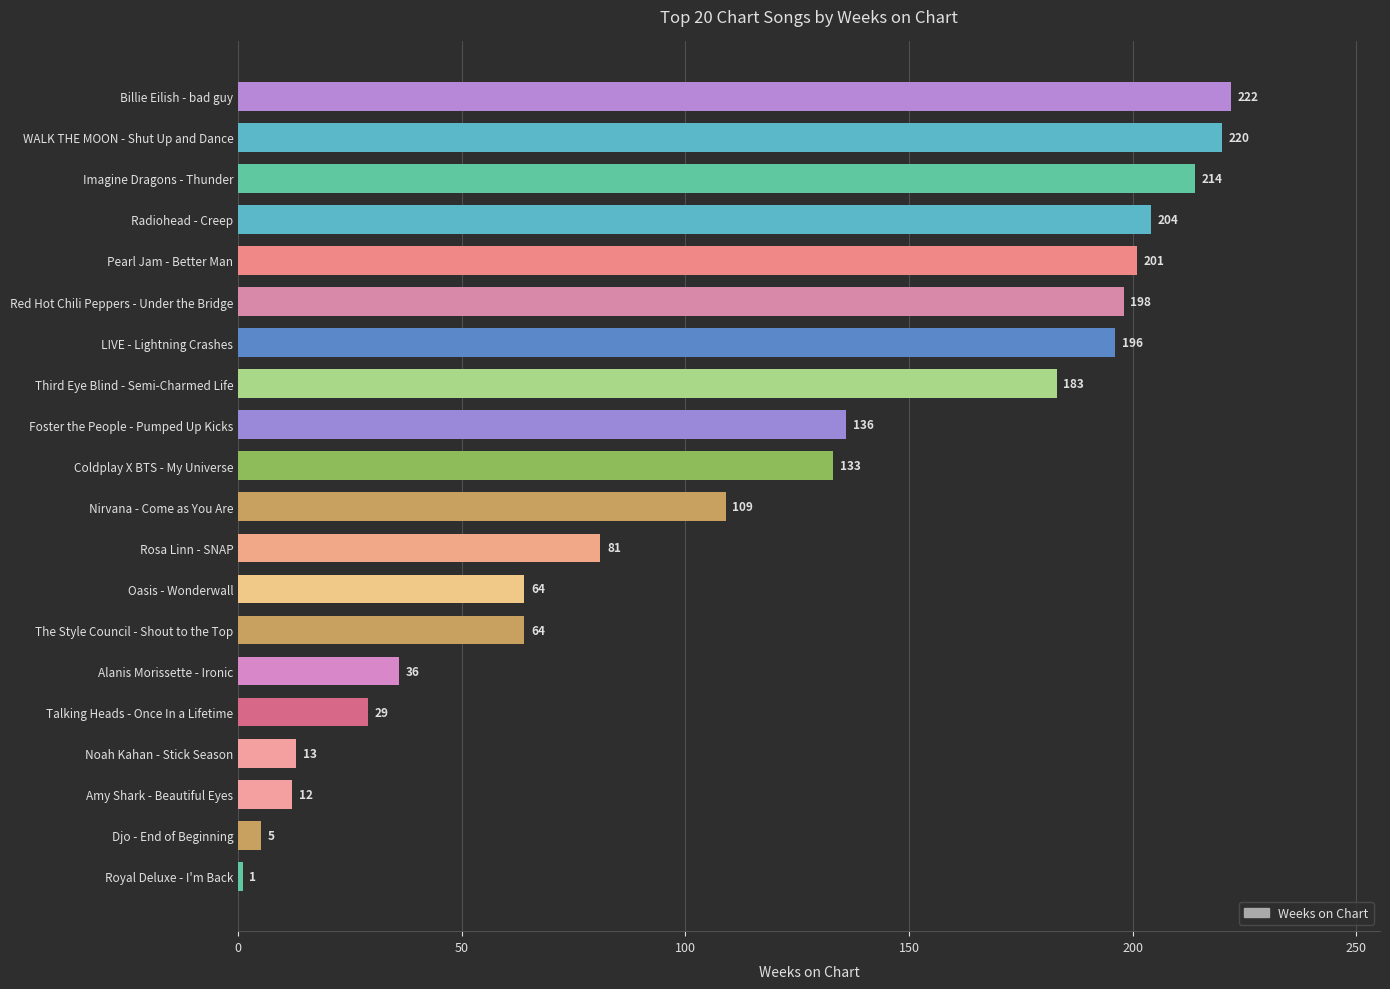

Where is the data nearest to the value 111?

Nirvana - Come as You Are